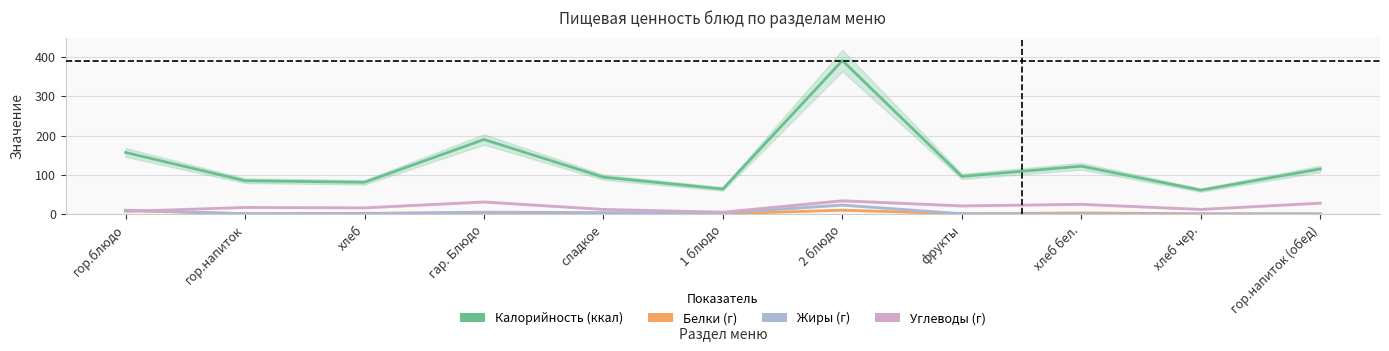

True or false: Калорийность has more than 1 points higher than both neighbors.

True